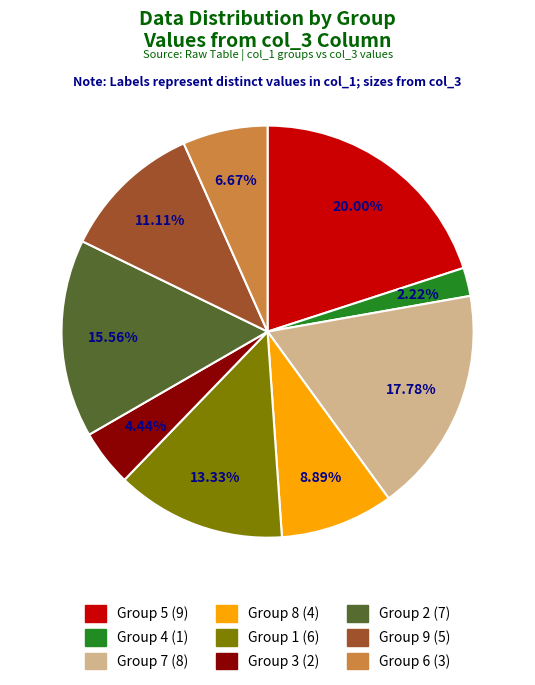

Is there any slice that represents more than half of the pie?

No